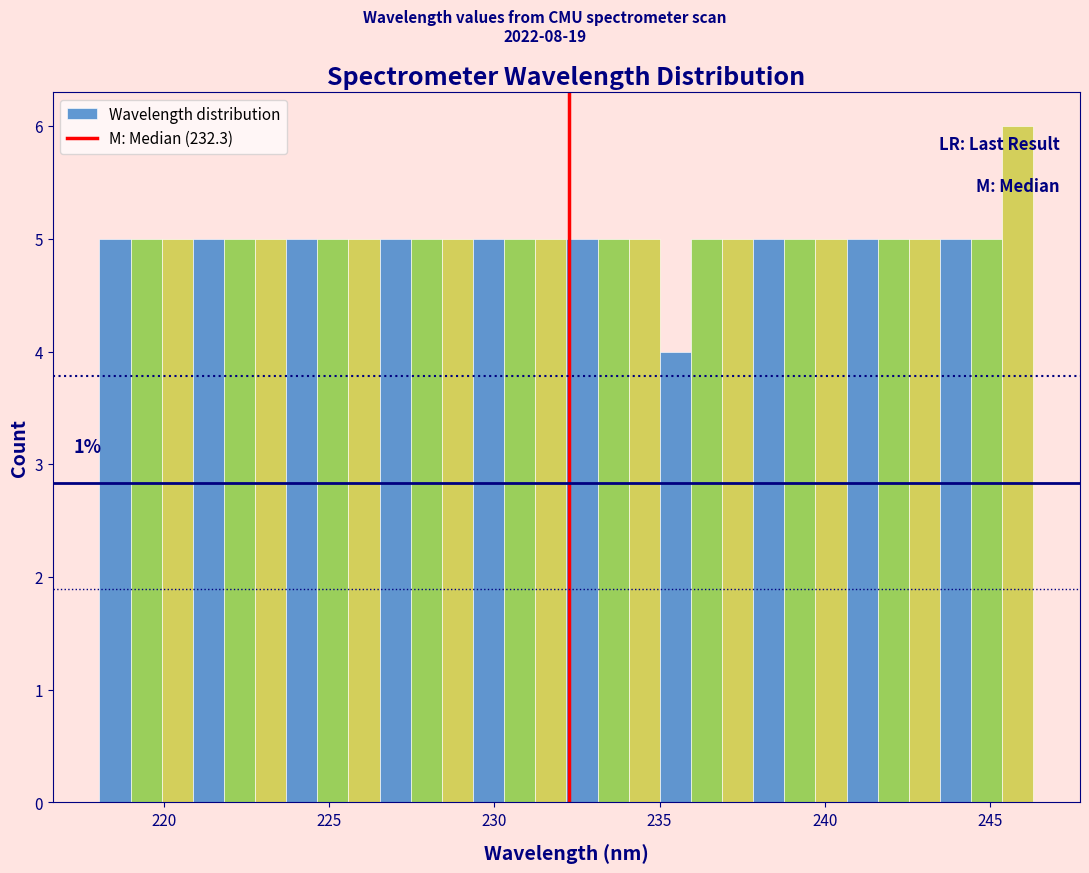

Read against the x-axis, roughly where is the centre of the tallest bar?

246.0